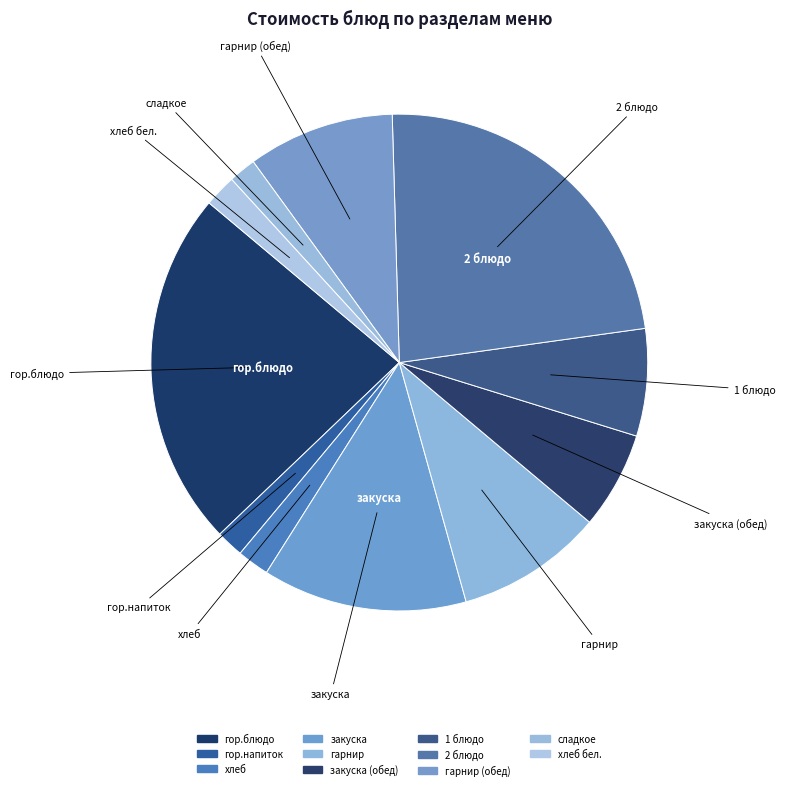

Count the number of slices in the pie.

11